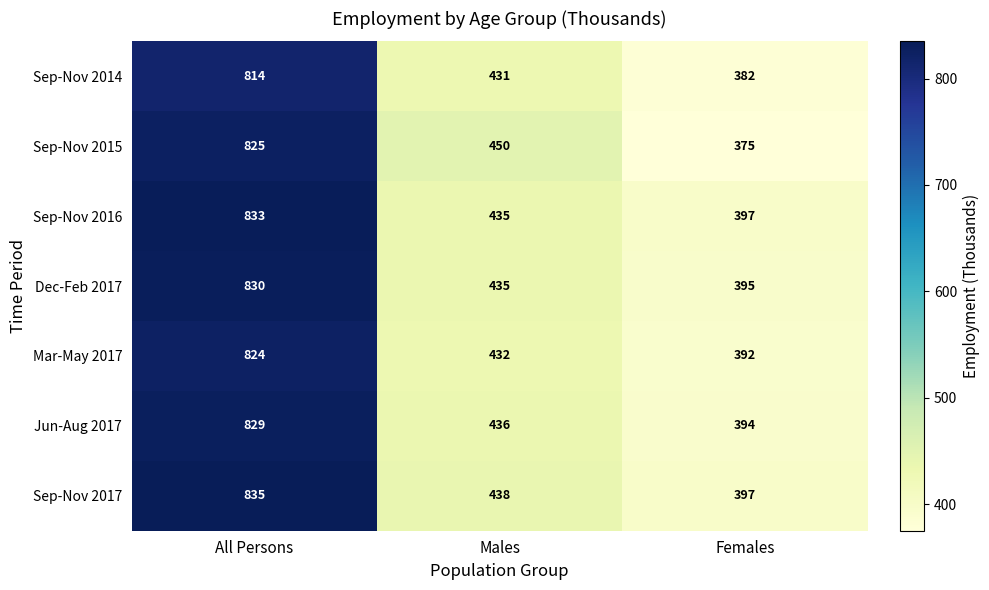

What is the sum of the Sep-Nov 2017 values at All Persons and Males?

1273